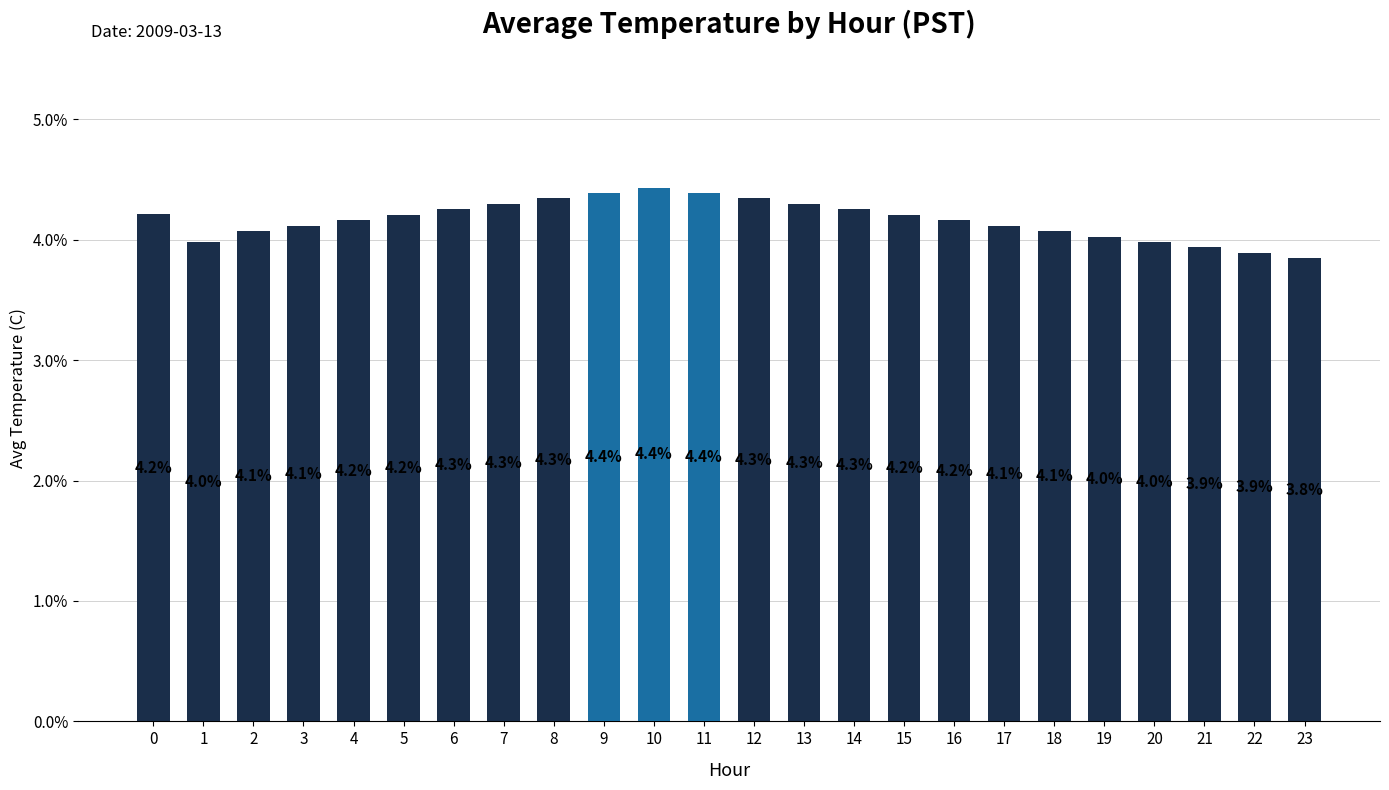

What is the difference between the maximum and minimum values?

0.6